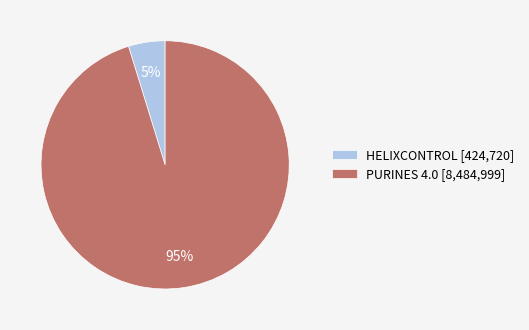

How many segments does this pie chart have?

2